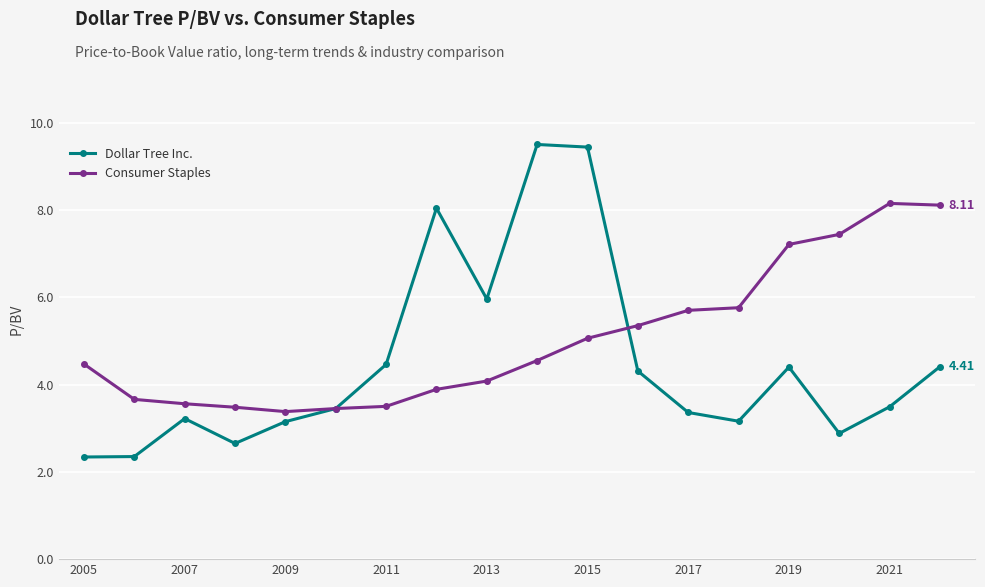

Rank the series by their average value, from highest to lowest.

Consumer Staples, Dollar Tree Inc.